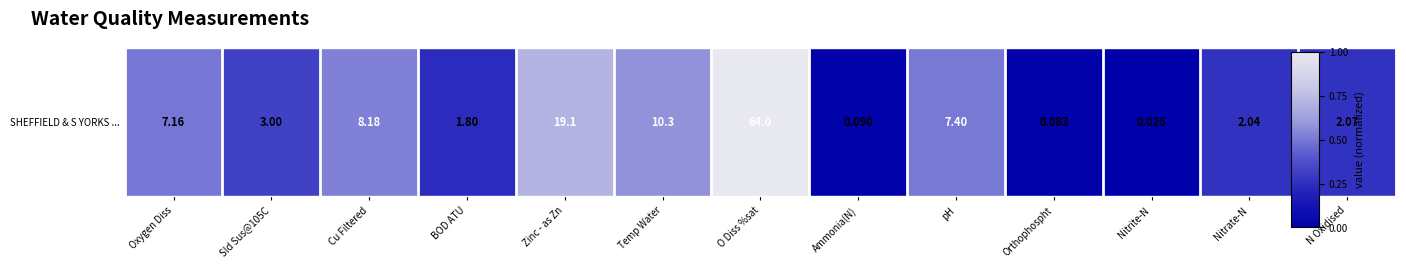

Which category has the lowest value across all series?

Nitrite-N